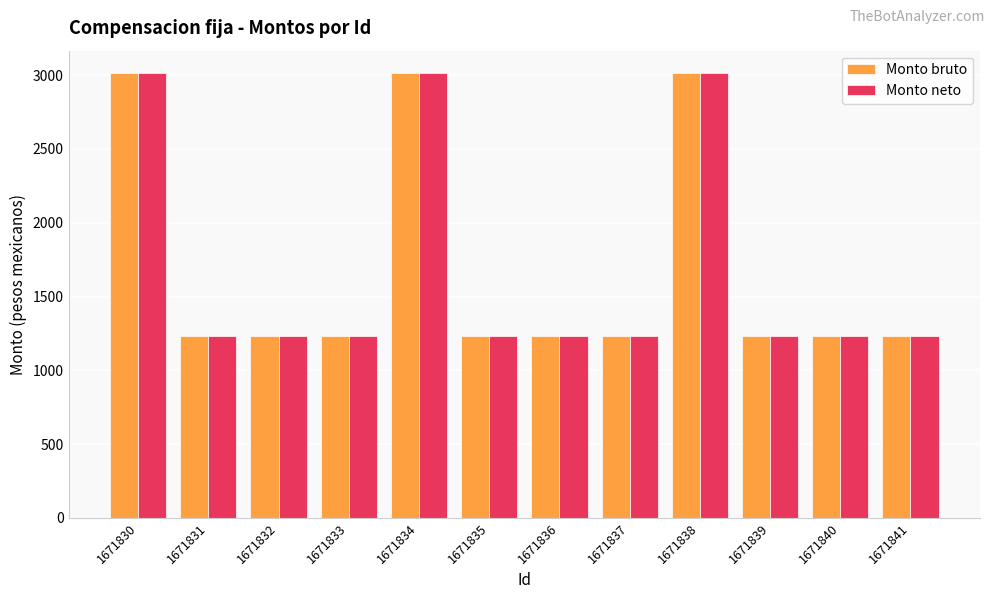

Reading left to right, list all the values displayed in this chart.

Monto bruto: 3015.6	1234.8	1234.8	1234.8	3015.6	1234.8	1234.8	1234.8	3015.6	1234.8	1234.8	1234.8
Monto neto: 3015.6	1234.8	1234.8	1234.8	3015.6	1234.8	1234.8	1234.8	3015.6	1234.8	1234.8	1234.8